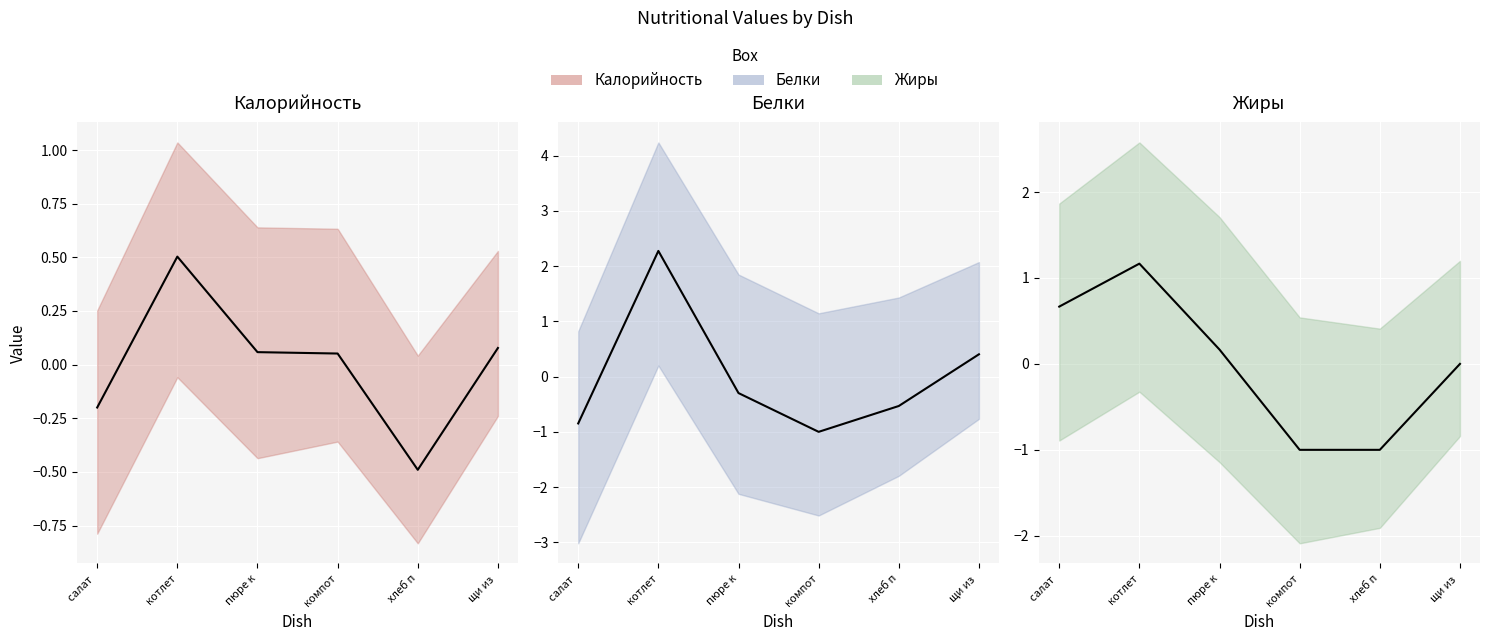

At салат, list the series in order from smallest to largest.

Белки, Калорийность, Жиры